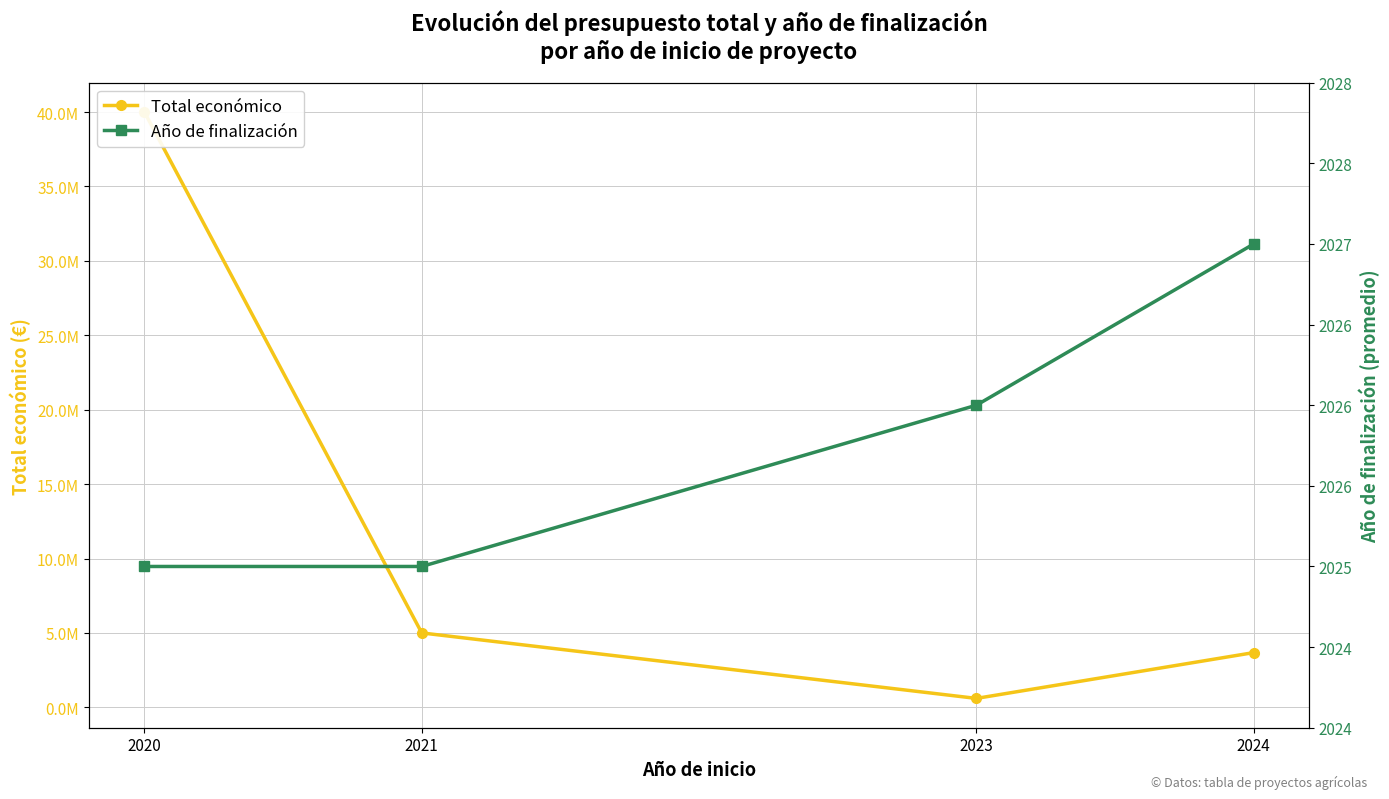

List the series in order of their overall mean, lowest first.

Año de finalización, Total económico